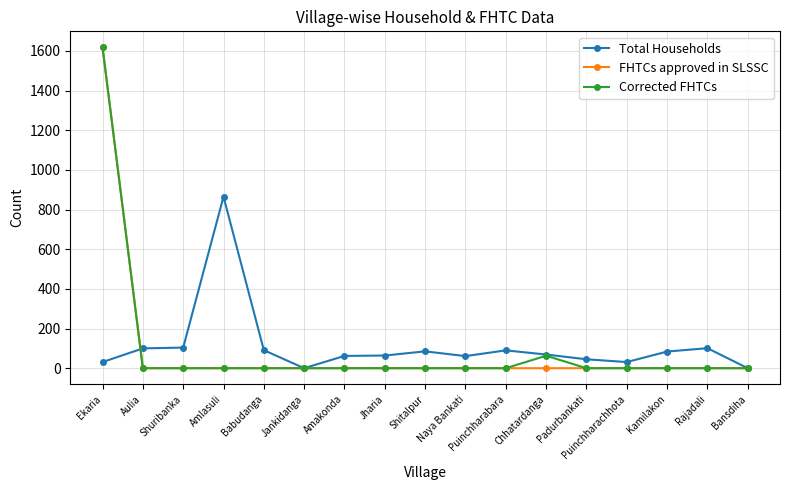

What is the spread (max minus min) of values at Naya Bankati?

61